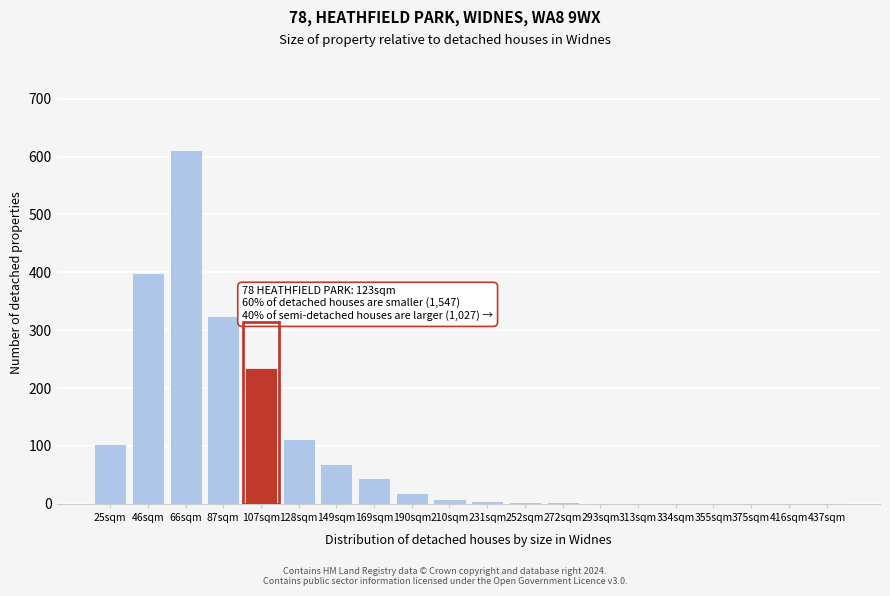

True or false: the data shows 103 at 25sqm.

True